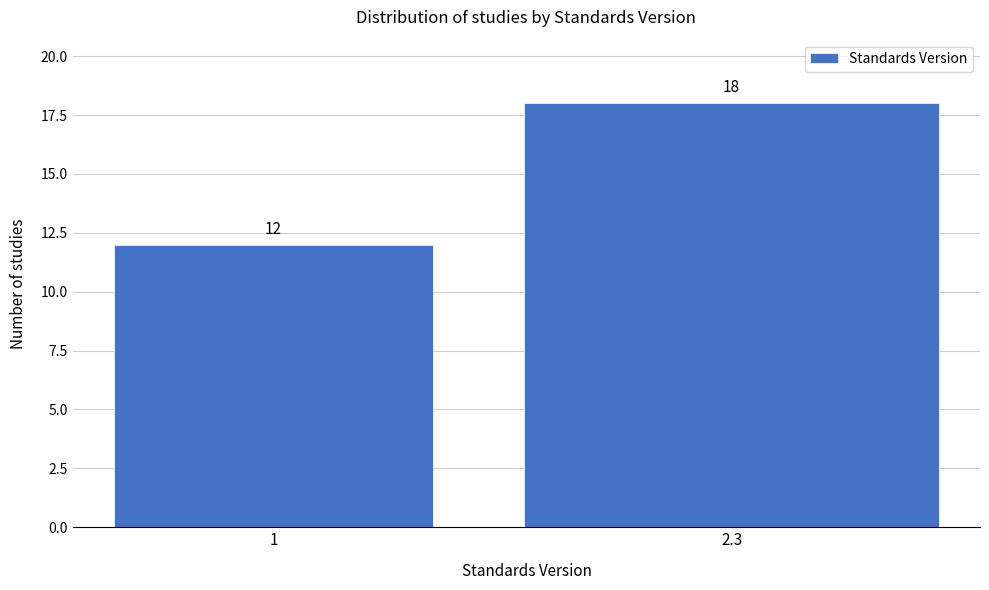

Reading right to left, what are all the values shown in this chart?

18	12